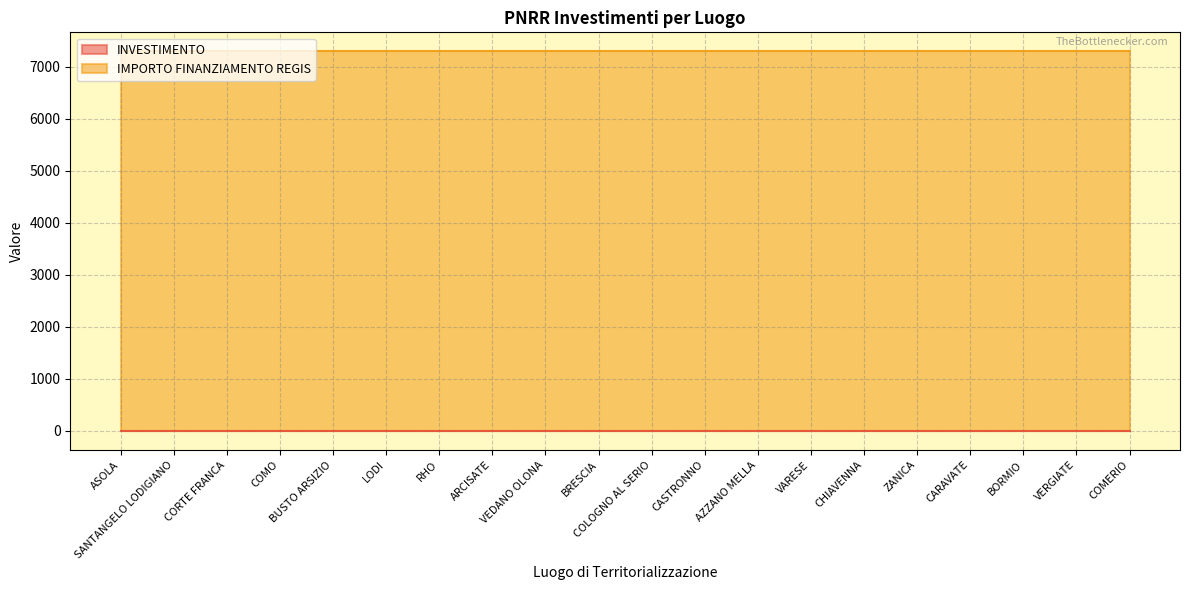

True or false: INVESTIMENTO has a value of 0.4 at COMO.

False